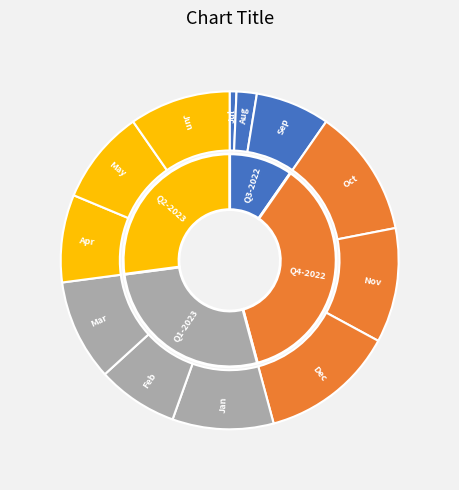

To the nearest percent, what portion does 2022-12 represent?

13%